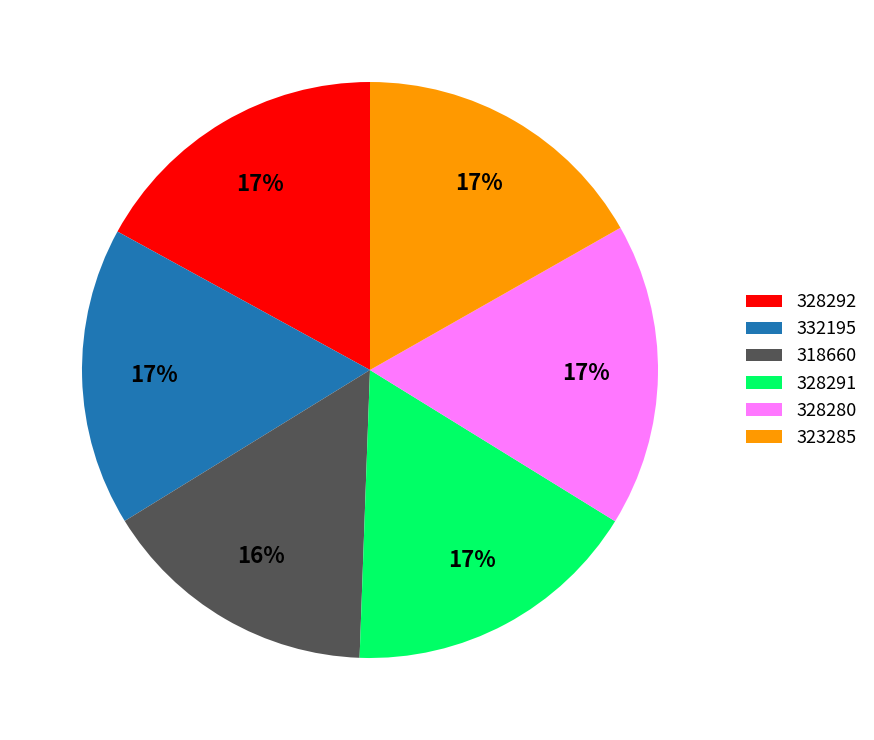

Which slice is the smallest?

318660